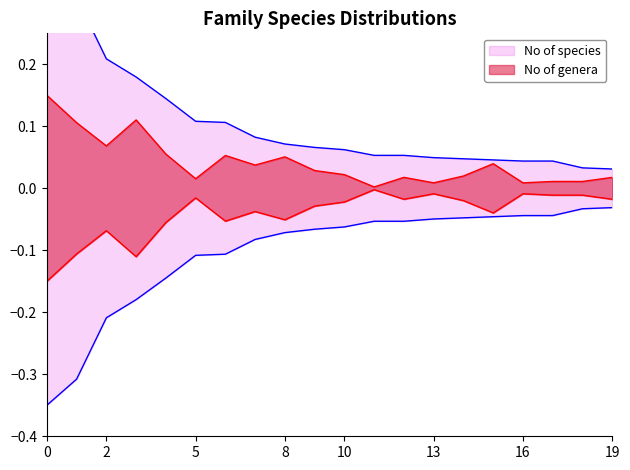

What is the greatest value displayed?

0.3